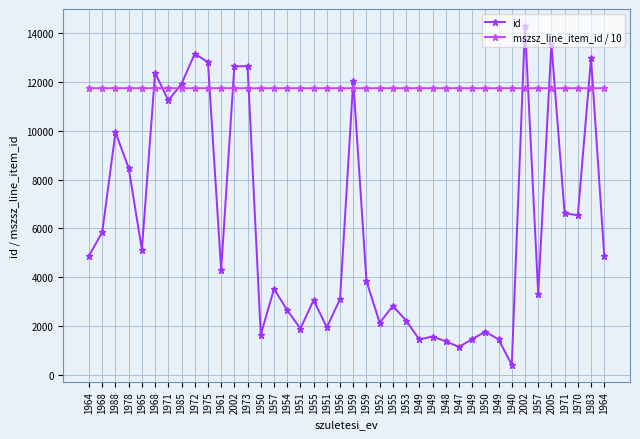

How many data points does each series have?

40